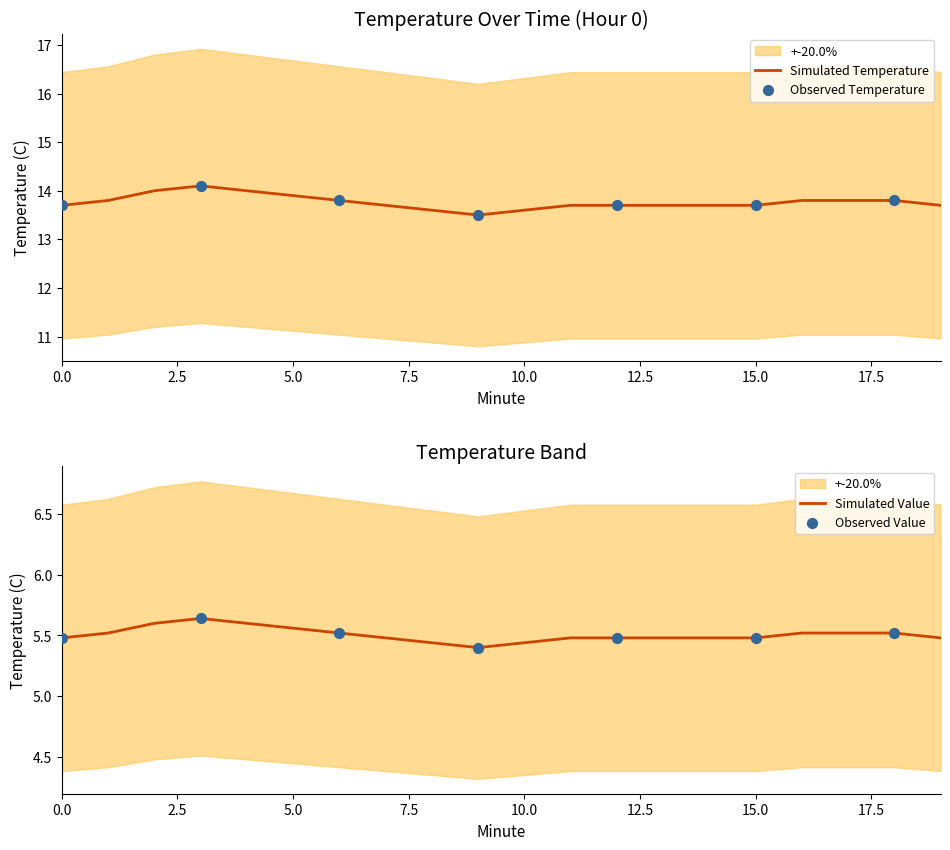

Between 15 and 16, which is larger?

16